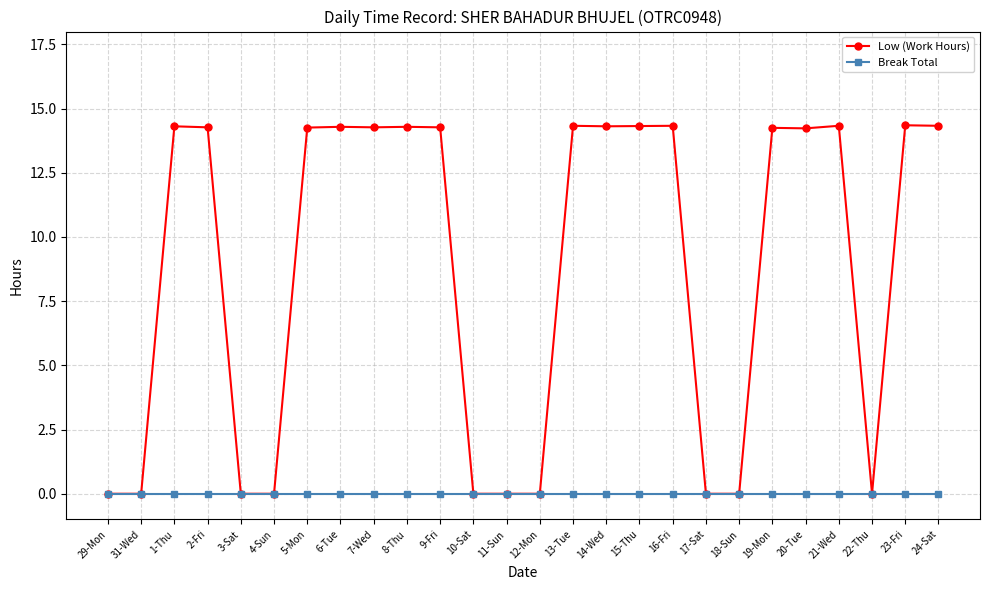

Does the chart display data point markers on the line(s)?

Yes